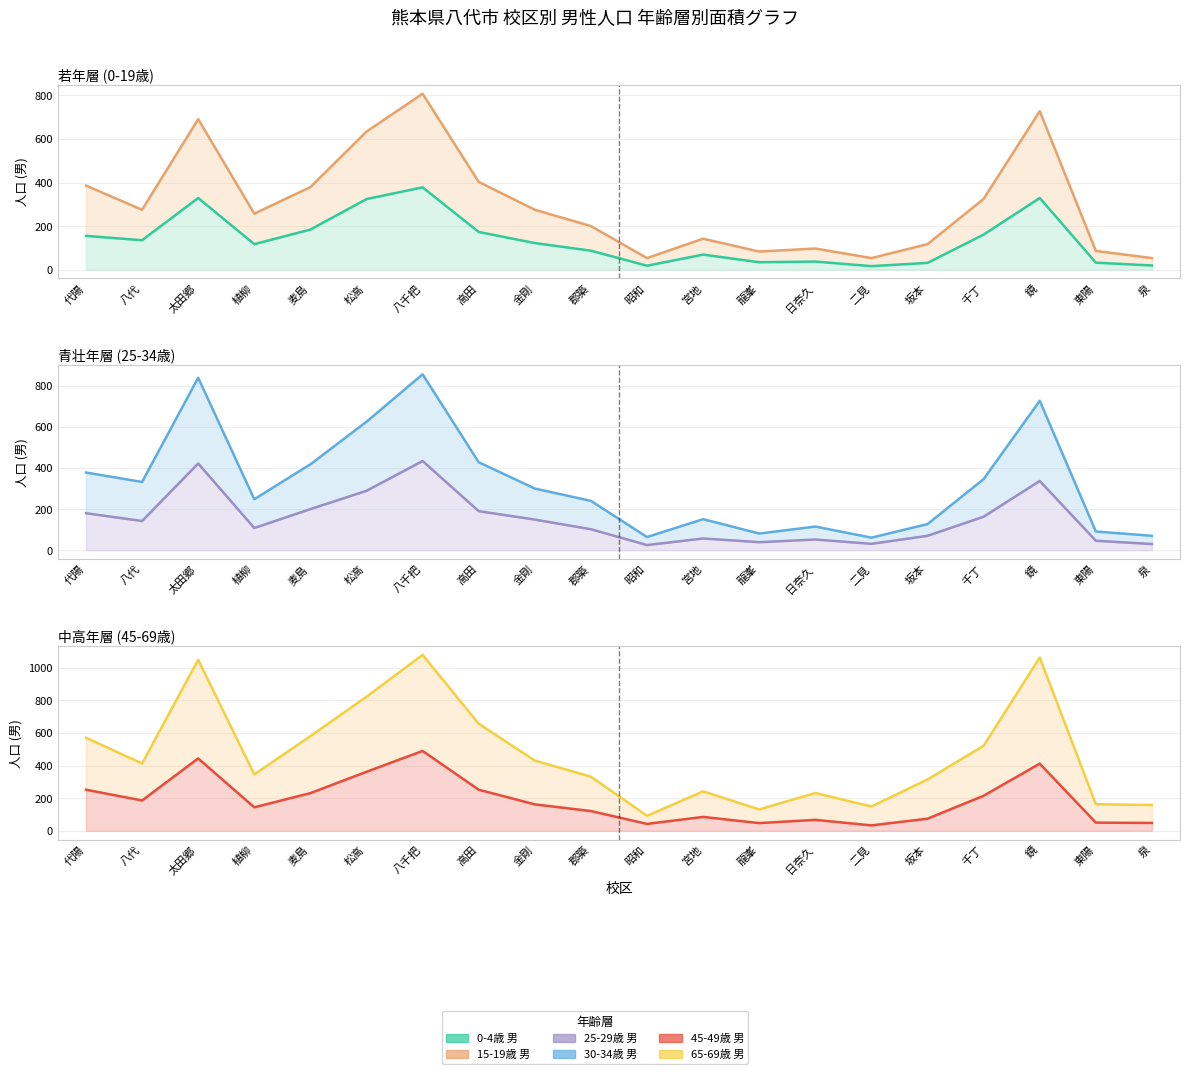

At how many categories does at least one series exceed 514?

8